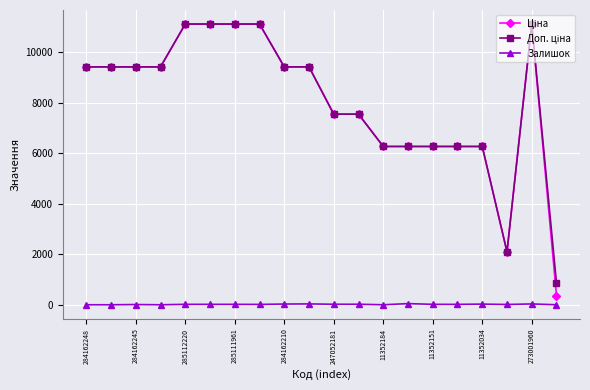

True or false: Залишок has more than 0 interior local peaks.

True